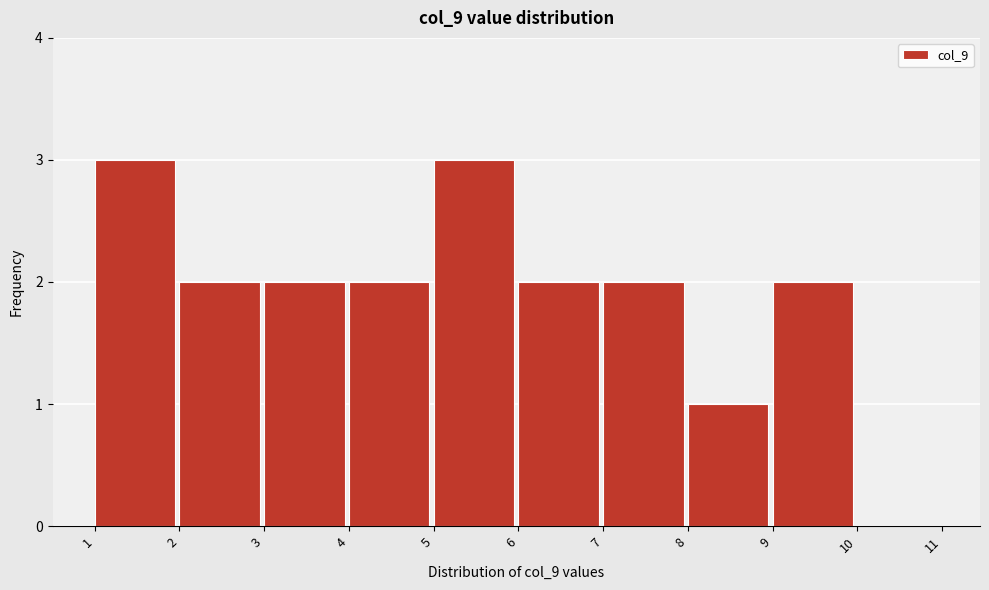

Reading left to right, transcribe this chart: for each bar, give the range it covers on the x-axis and its height. The values are not printed on the chart, so give them approximately, as read against the axis.

1 to 2: 3
2 to 3: 2
3 to 4: 2
4 to 5: 2
5 to 6: 3
6 to 7: 2
7 to 8: 2
8 to 9: 1
9 to 10: 2
10 to 11: 0